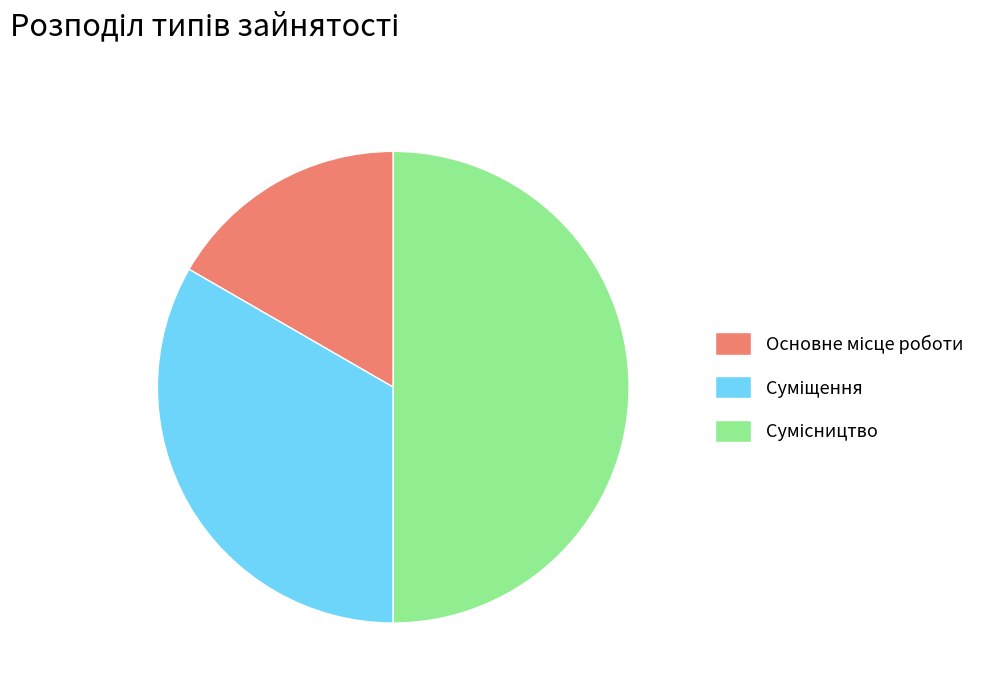

Count the number of slices in the pie.

3